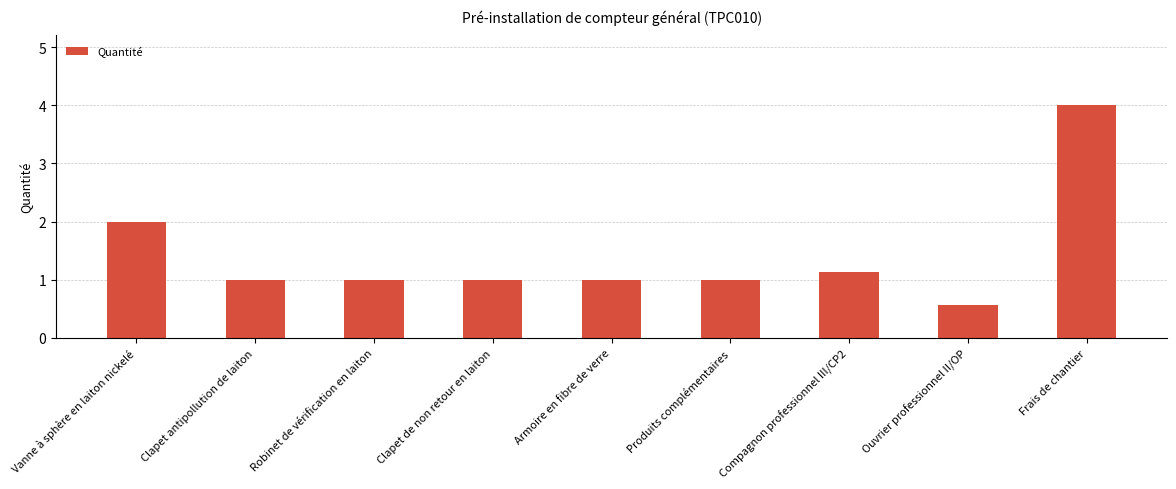

True or false: the data shows 4.0 at Frais de chantier.

True